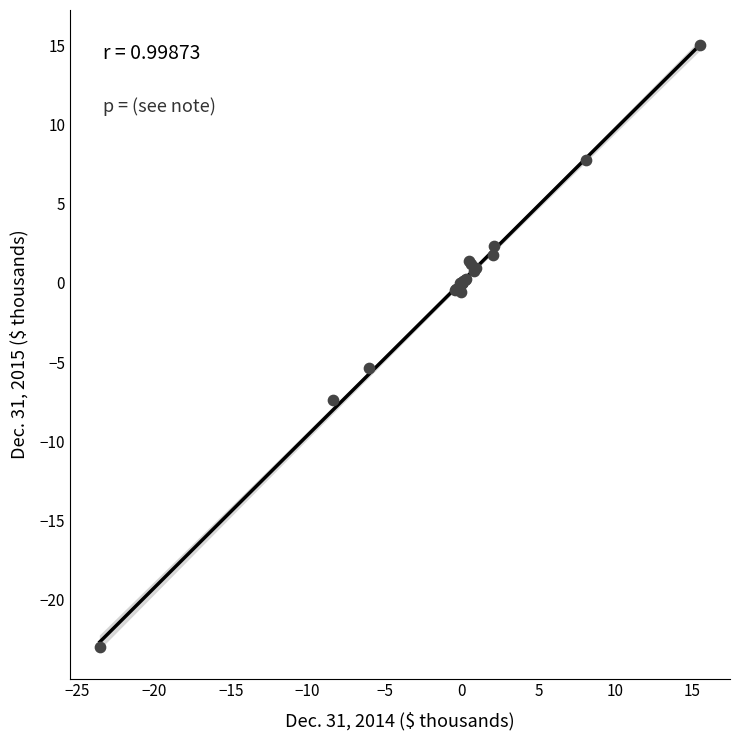

What Y value in the scatter plot is closest to -4?

-5.4